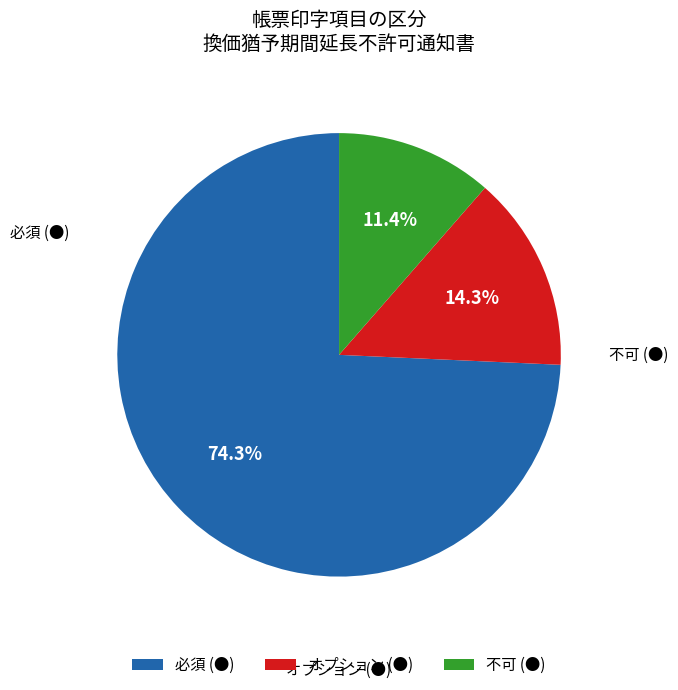

To the nearest percent, what is the difference between the 必須 (●) and オプション (●) slice percentages?

60%